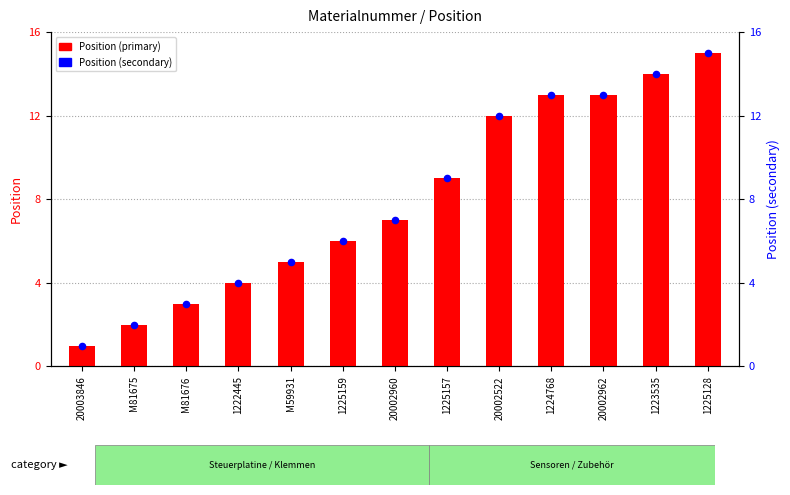

Which series reaches the minimum Y coordinate?

Position (primary)